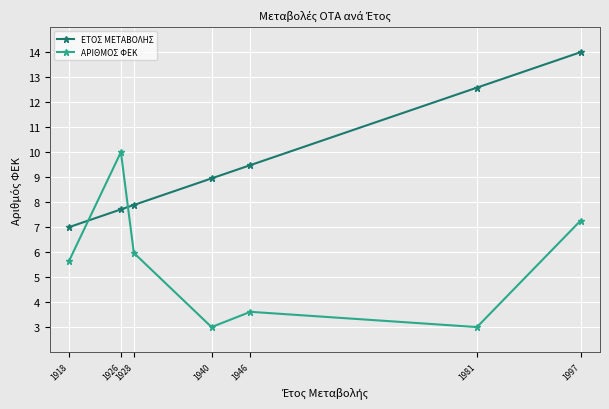

At which label is ΑΡΙΘΜΟΣ ΦΕΚ closest to 6?

1928